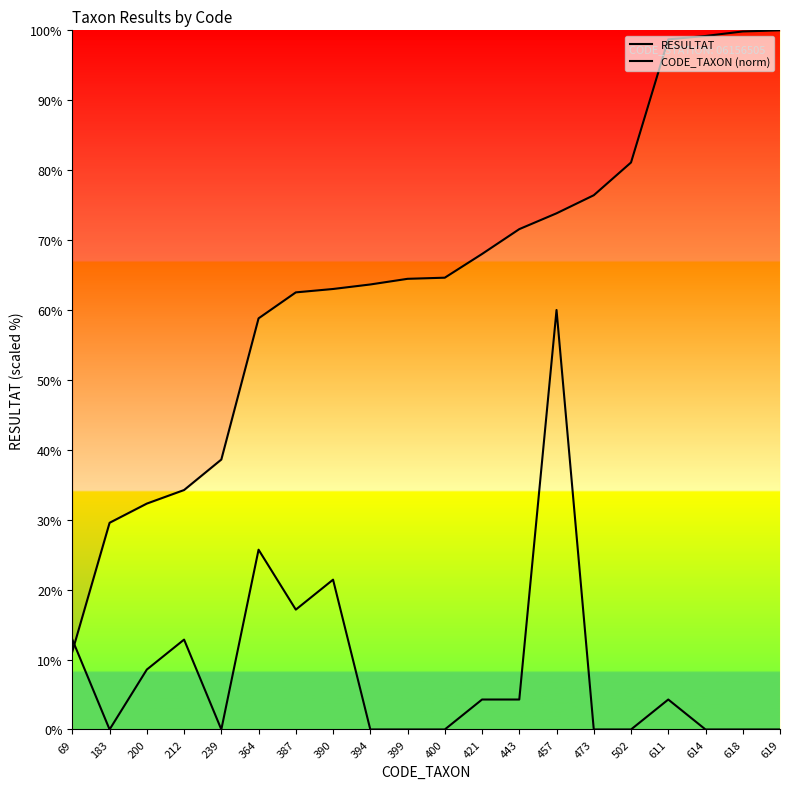

List the series in order of their overall mean, highest first.

CODE_TAXON (norm), RESULTAT